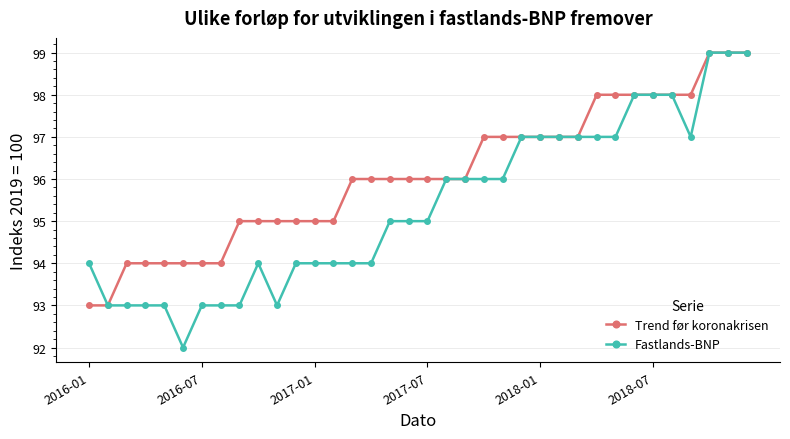

What is the lowest value of the Trend før koronakrisen series?

93